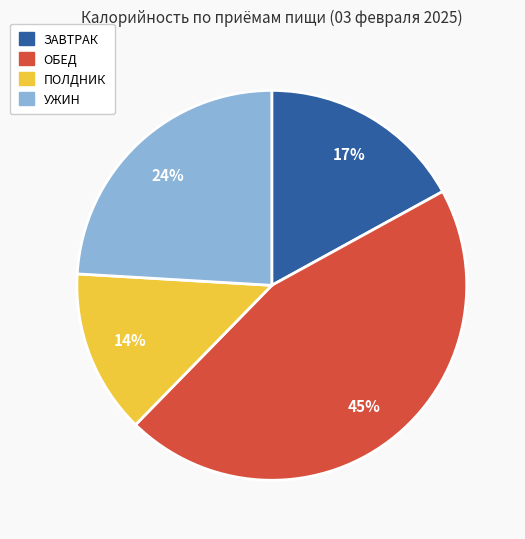

To the nearest percent, what is the average slice percentage?

25%